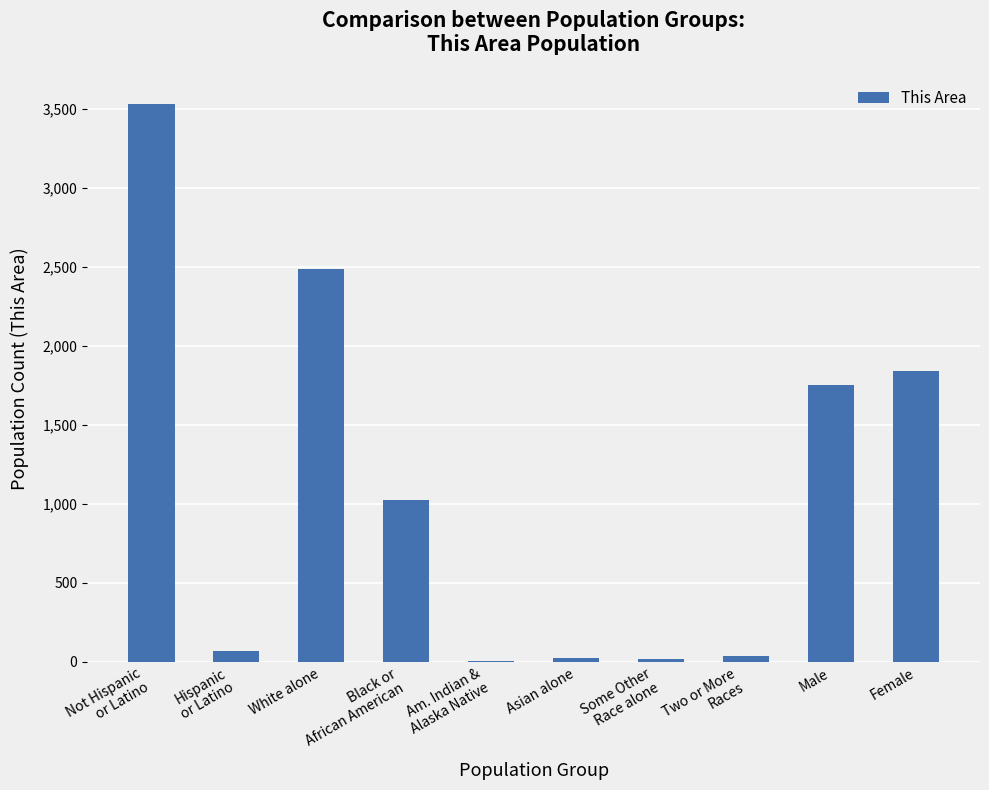

What is the sum of the values at Not Hispanic
or Latino and Asian alone?

3554